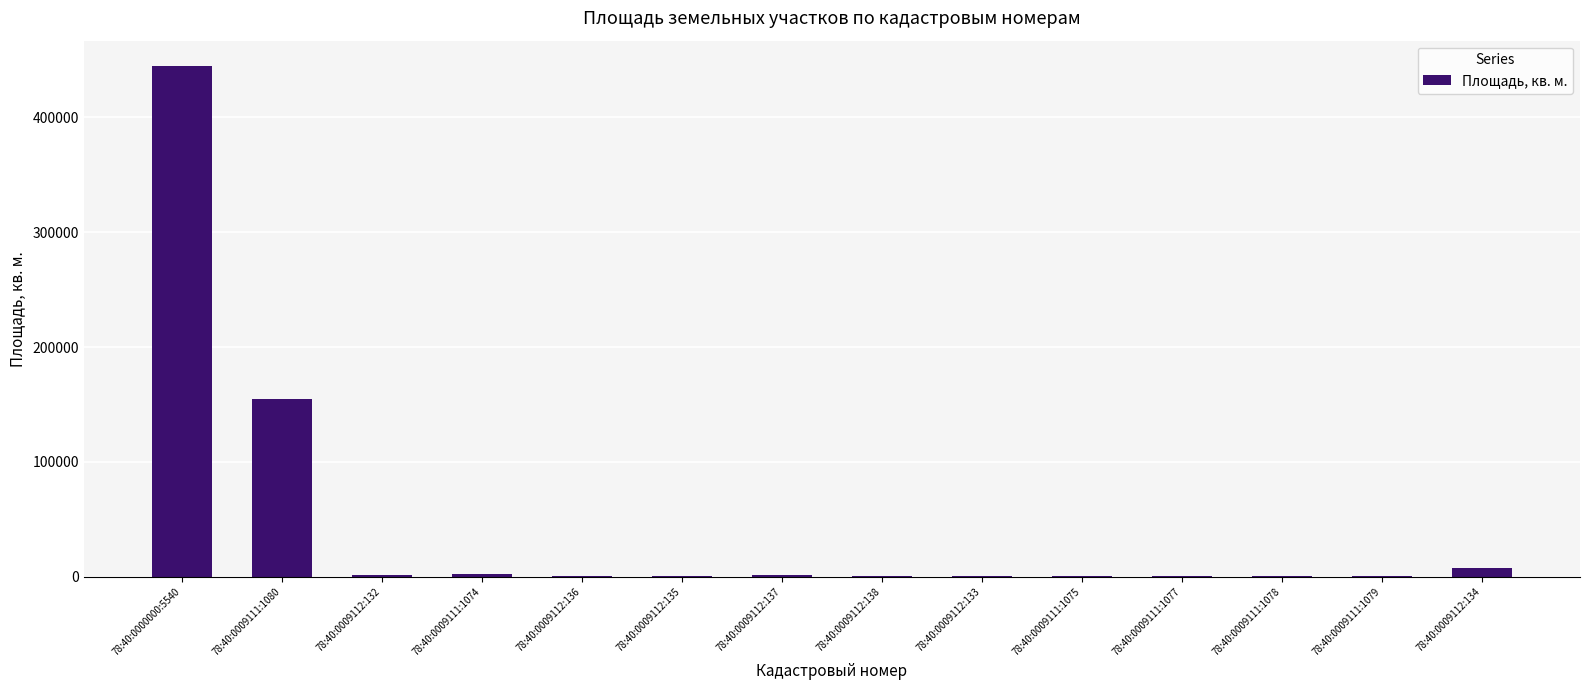

What is the average value?

44079